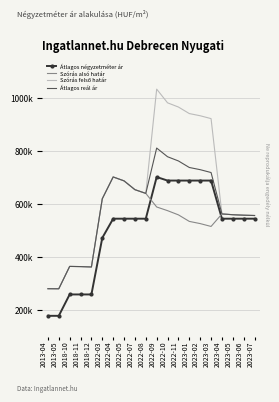

What is the difference between the maximum and minimum values in the Szórás felső határ series?

752013